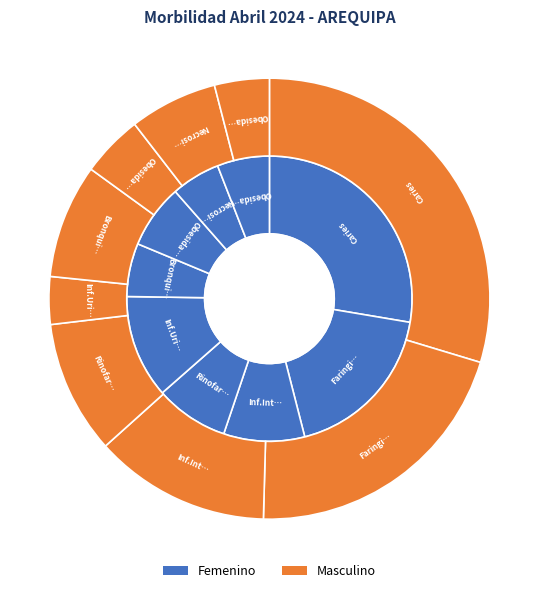

To the nearest percent, what percentage of the pie is 2?

13%